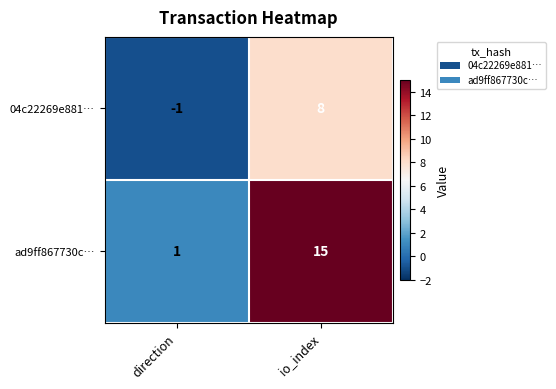

Reading left to right, extract all data points from this chart.

04c22269e881…: -1	8
ad9ff867730c…: 1	15